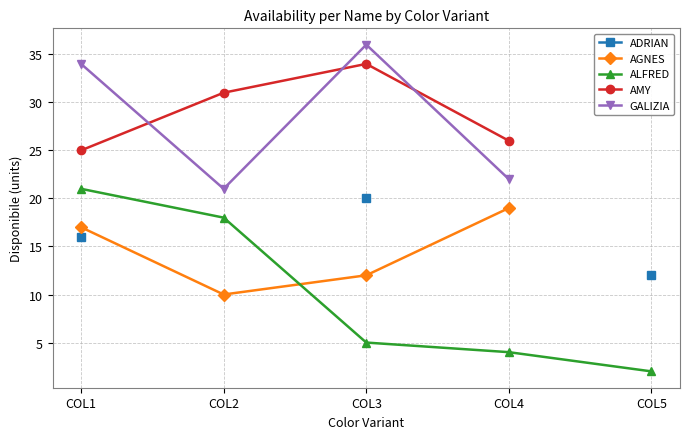

What is the highest value of the AMY series?

34.0